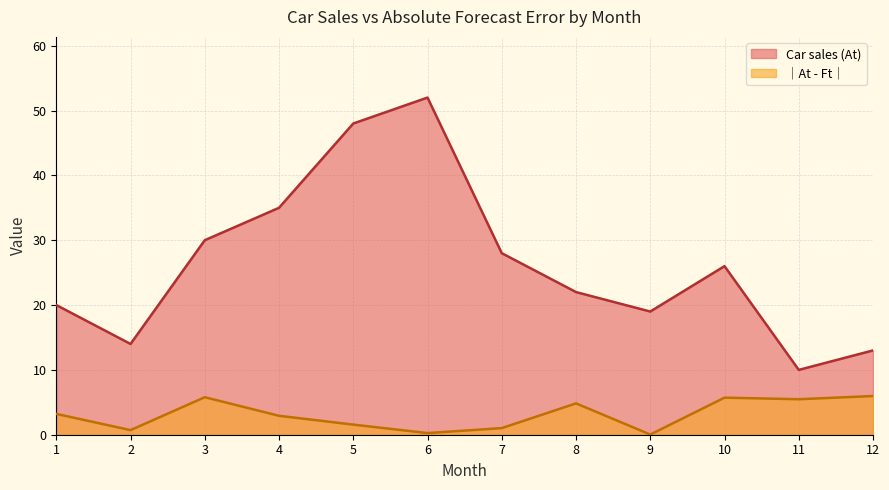

Count the number of data series in this chart.

2